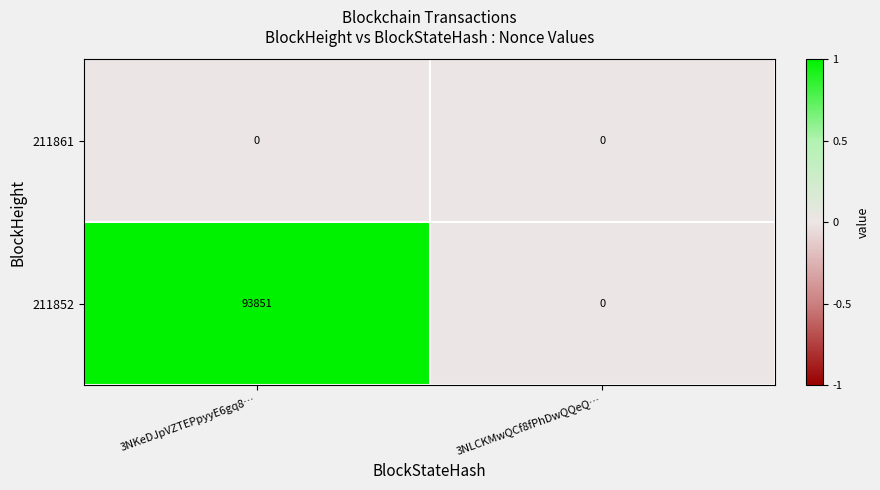

What is the maximum value shown in the chart?

93851